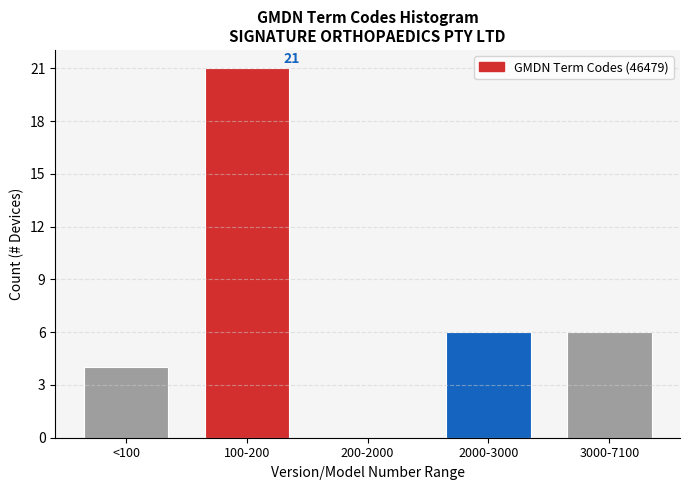

Reading left to right, extract all data points from this chart.

<100=4	100-200=21	200-2000=0	2000-3000=6	3000-7100=6